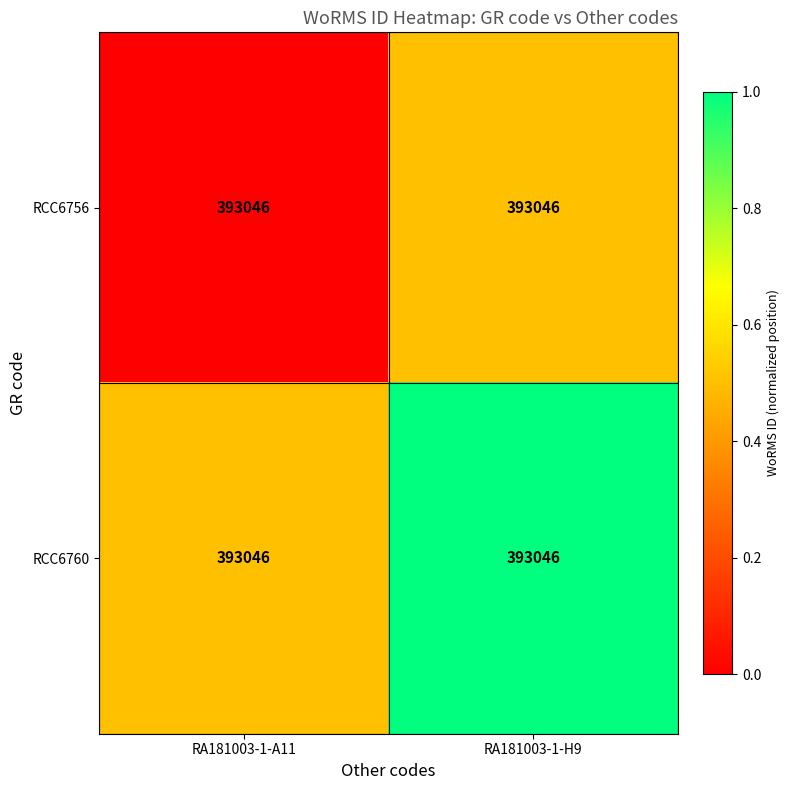

Reading left to right, transcribe all the data shown in this chart.

RCC6756: RA181003-1-A11=393046.0	RA181003-1-H9=393046.0
RCC6760: RA181003-1-A11=393046.0	RA181003-1-H9=393046.0